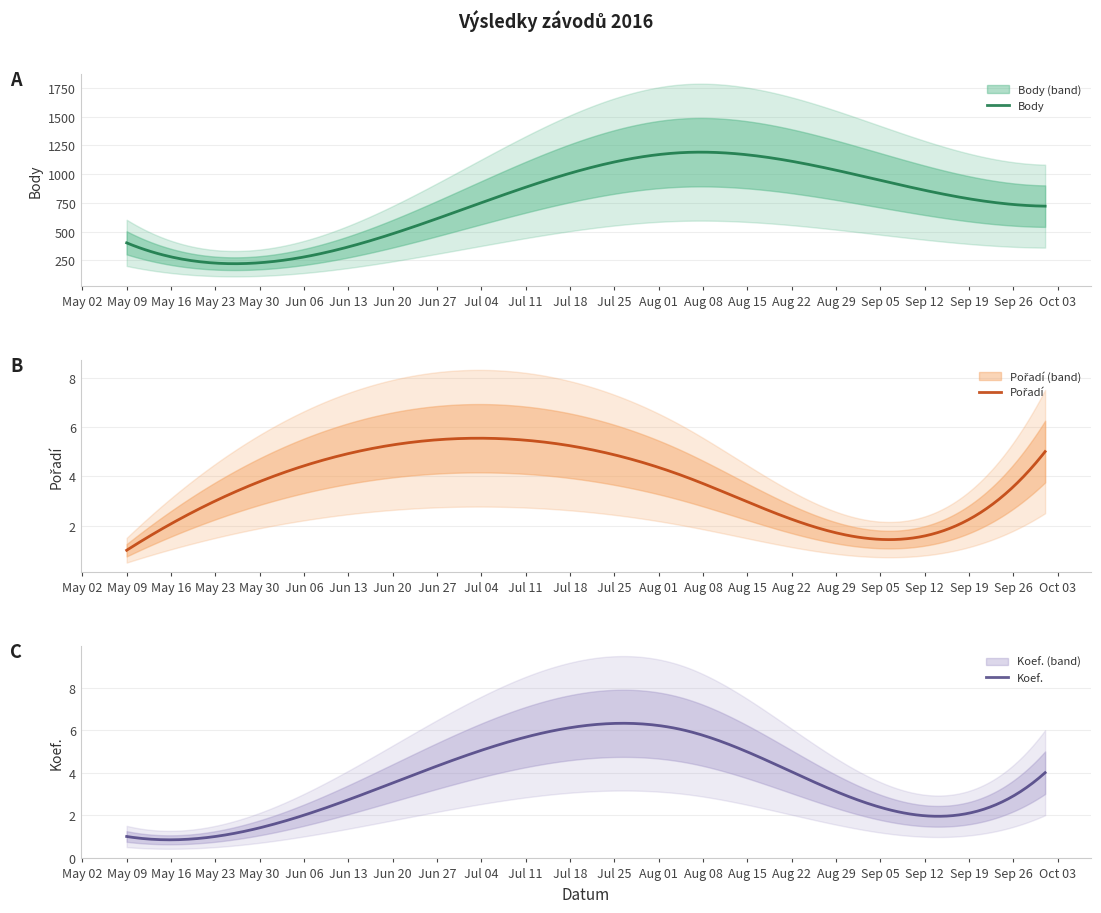

How many Pořadí values are between 2 and 4?

3